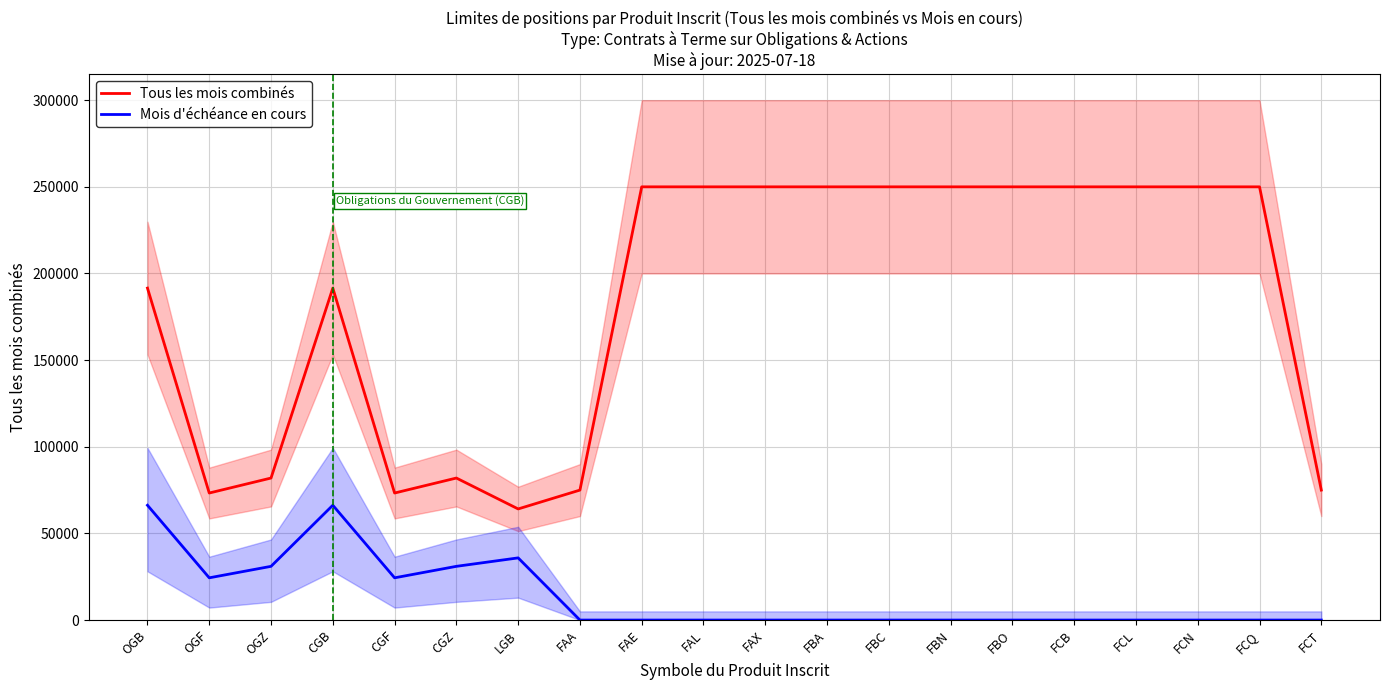

At which category does Tous les mois combinés reach its first local peak?

CGB